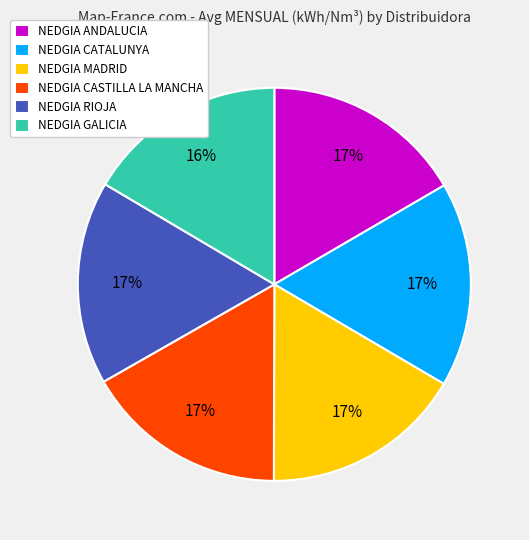

Approximately how many times larger is the value at NEDGIA RIOJA compared to NEDGIA CASTILLA LA MANCHA?

1.0